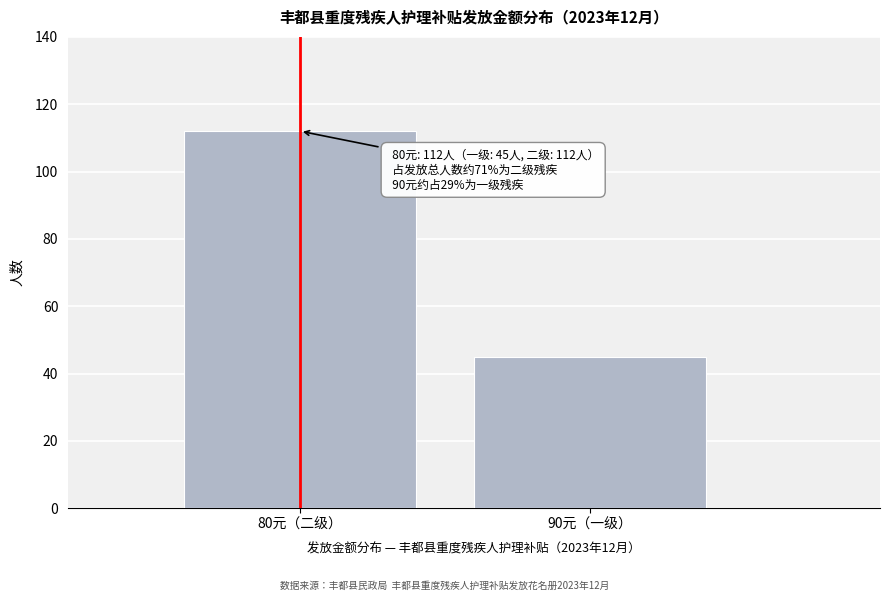

Reading left to right, list all the values displayed in this chart.

112	45